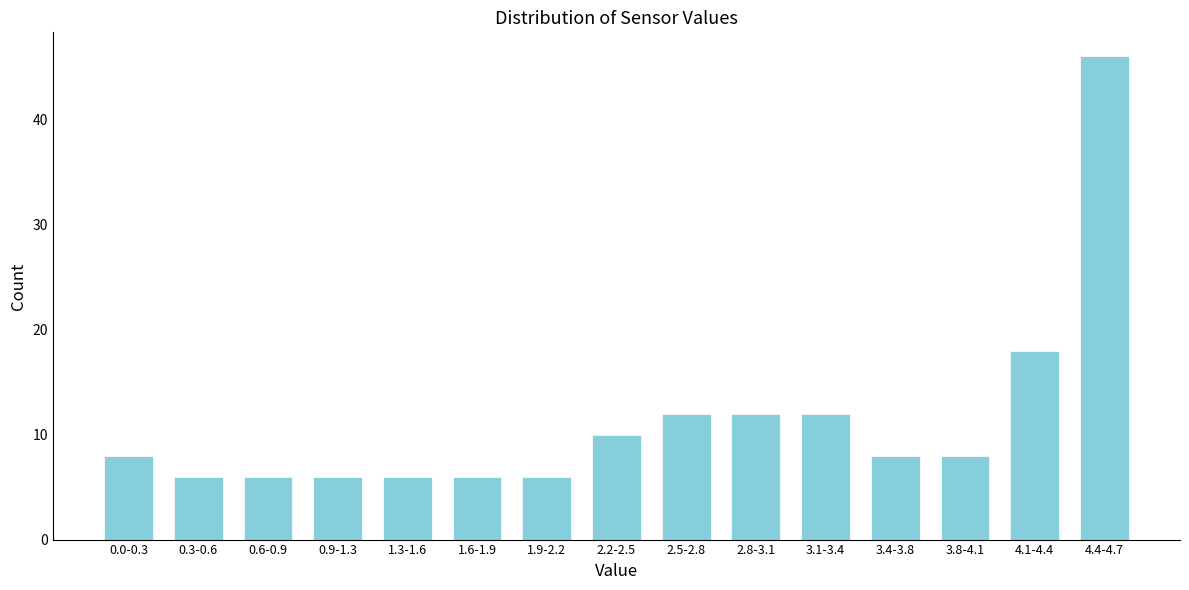

Reading left to right, extract all data points from this chart.

8	6	6	6	6	6	6	10	12	12	12	8	8	18	46